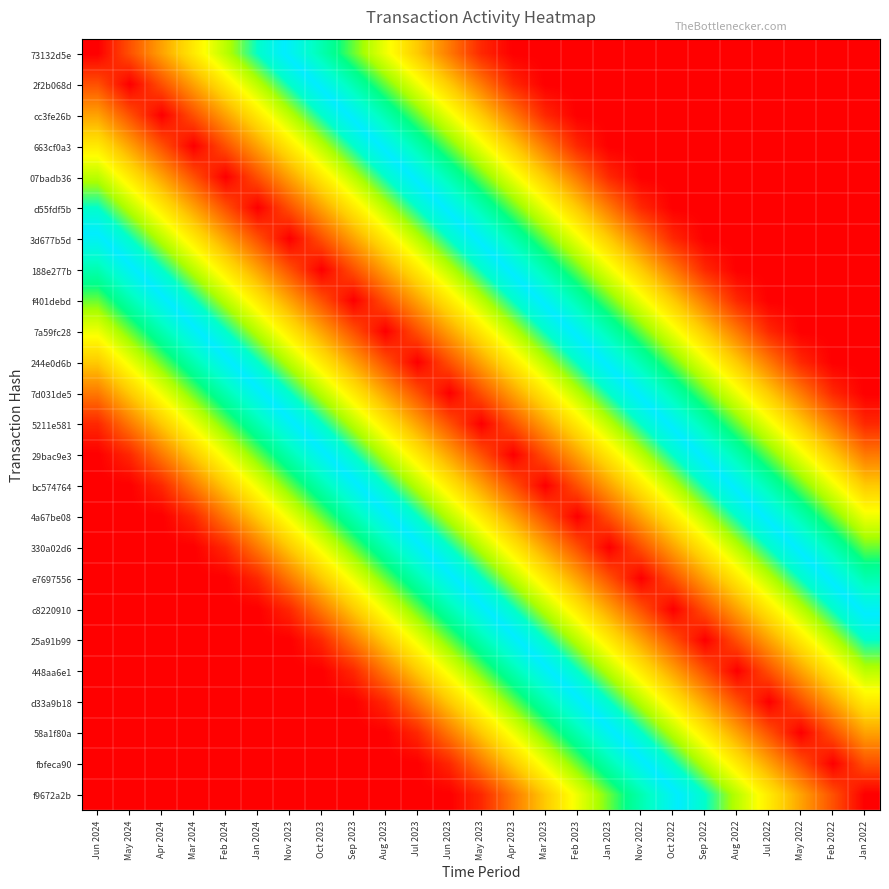

At which category is the sum across all series the highest?

May 2023